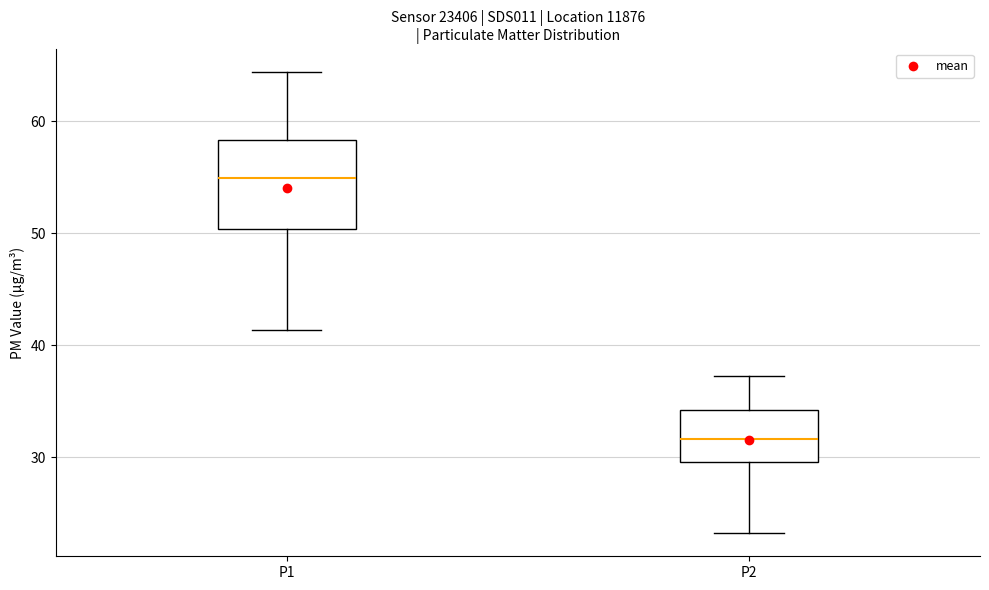

Which box has the highest median line?

P1